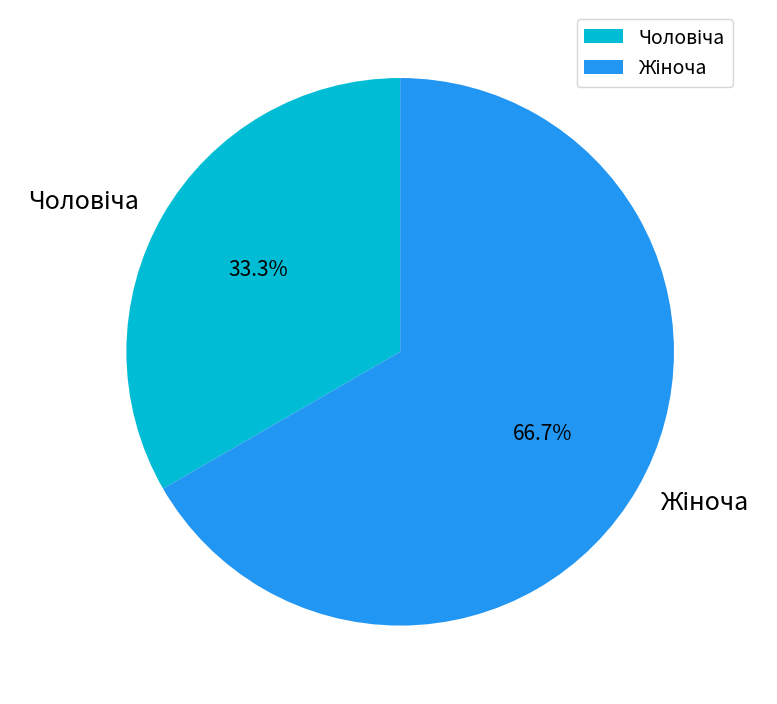

Is there any slice that represents more than half of the pie?

Yes